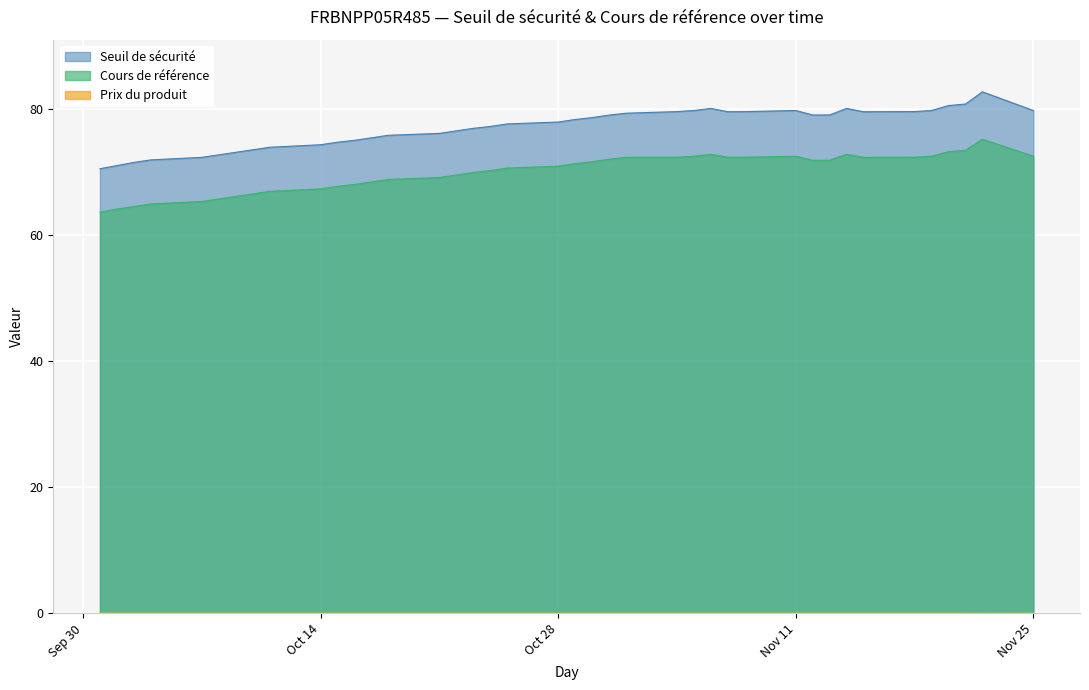

Count the number of categories in the chart.

40